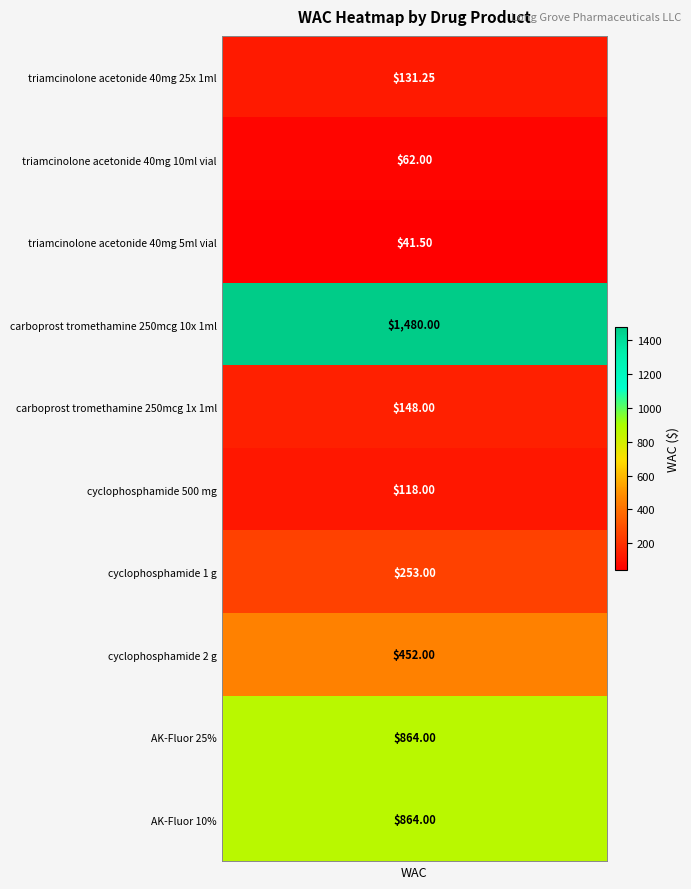

What is the maximum value shown in the chart?

1480.0